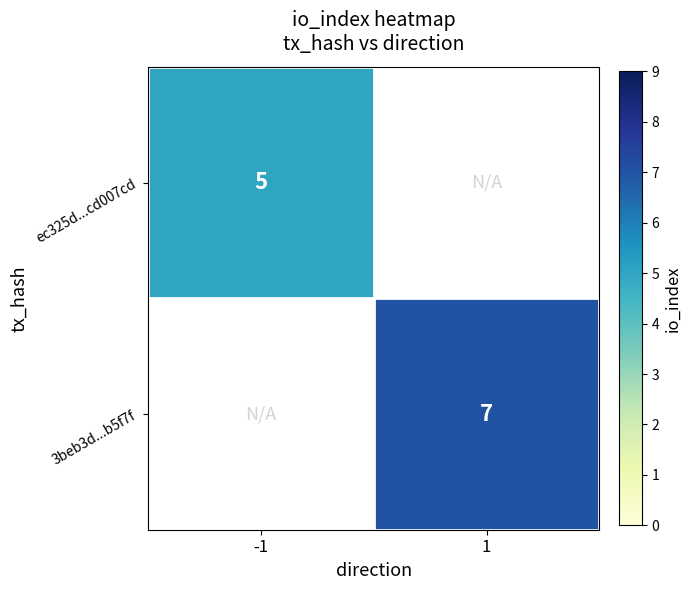

Which label corresponds to the largest value in the chart?

1